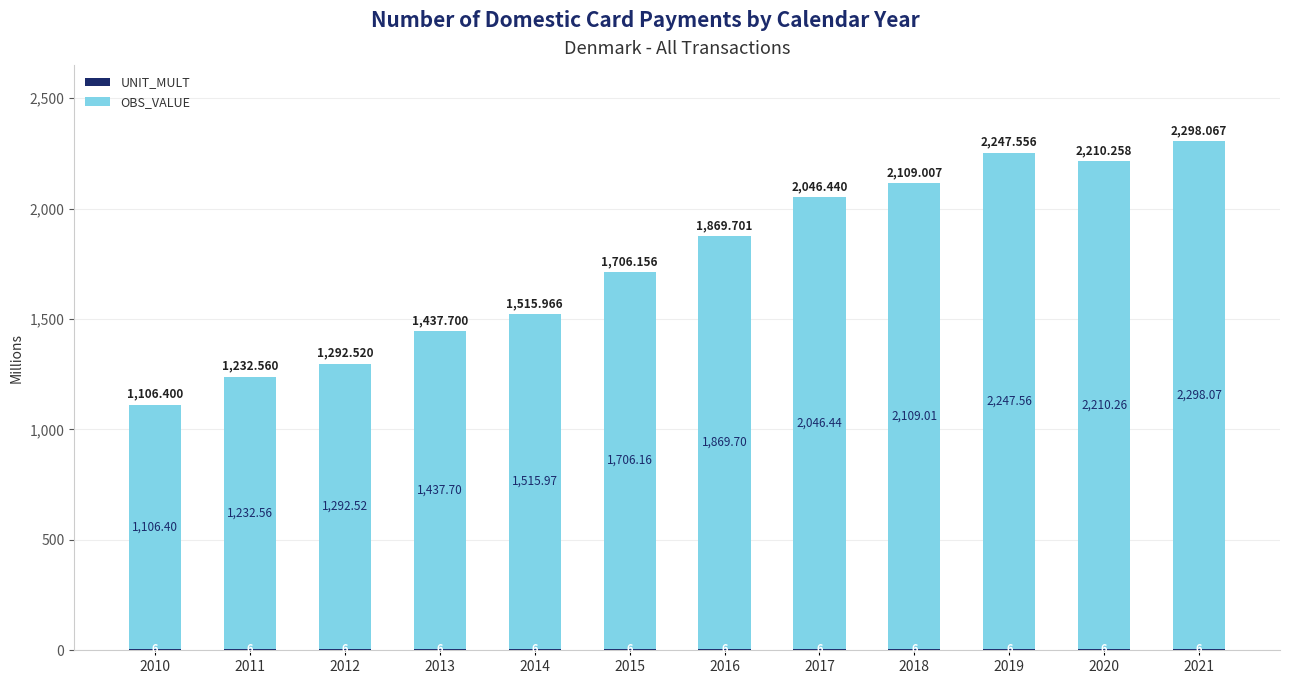

At which category is the sum across all series the highest?

2021